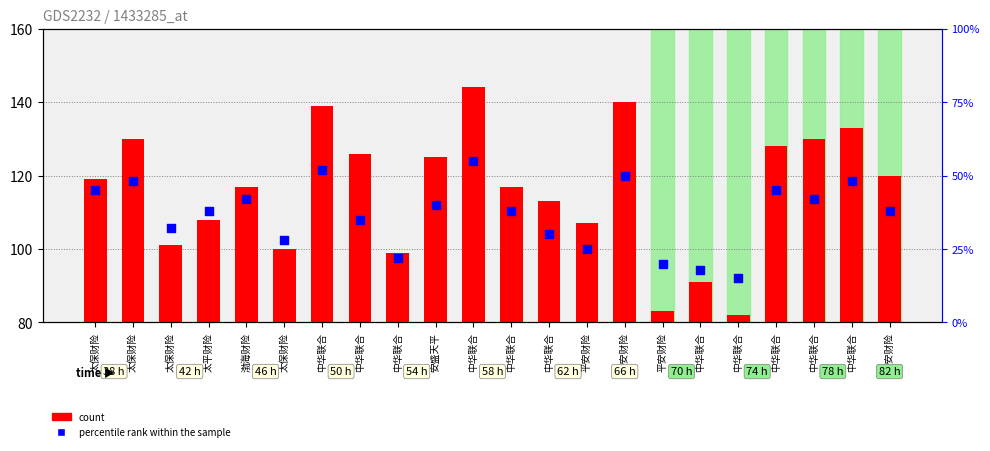

At how many categories does at least one series exceed 23?

22